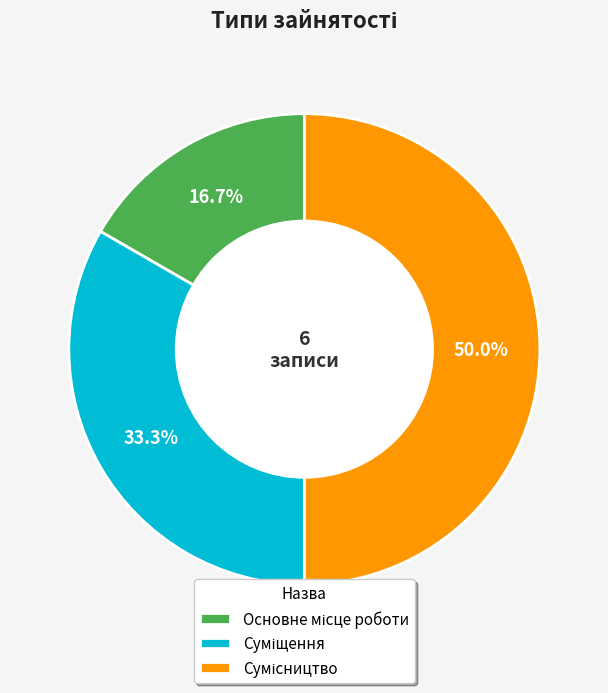

How many slices are in this pie chart?

3